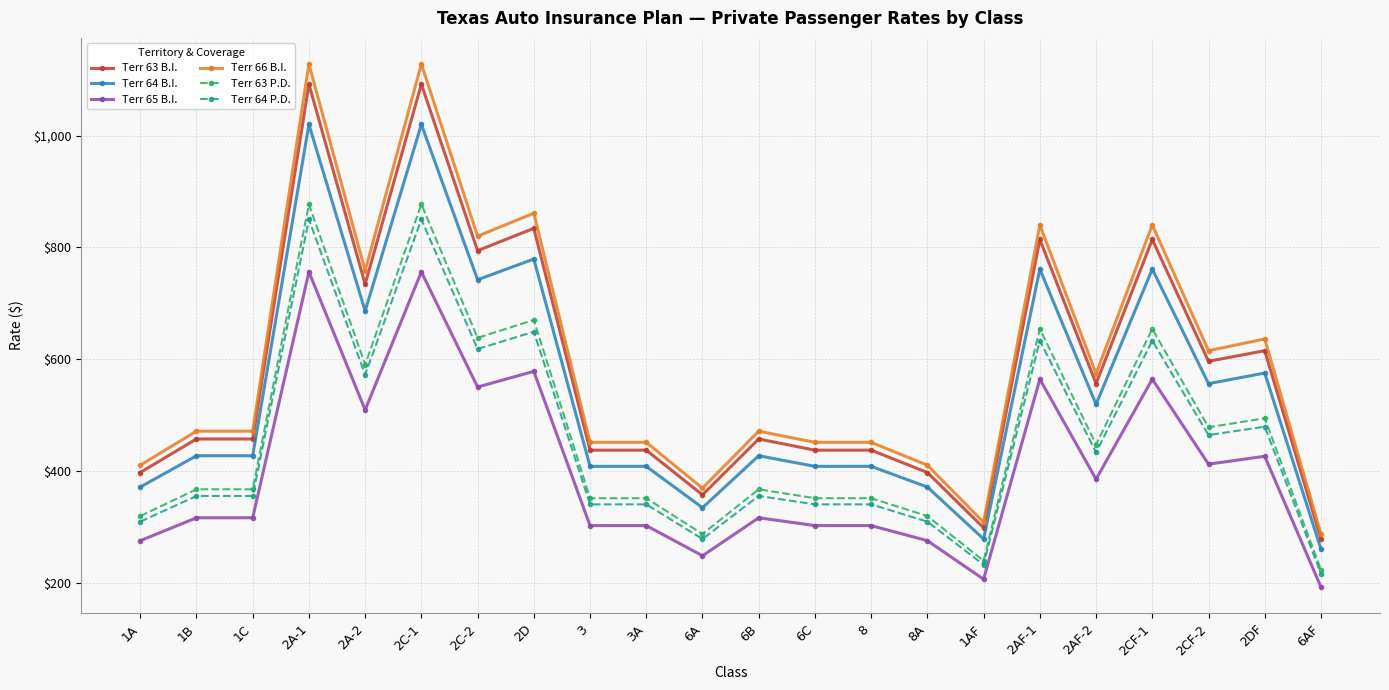

What is the maximum value for Terr 66 B.I.?

1128